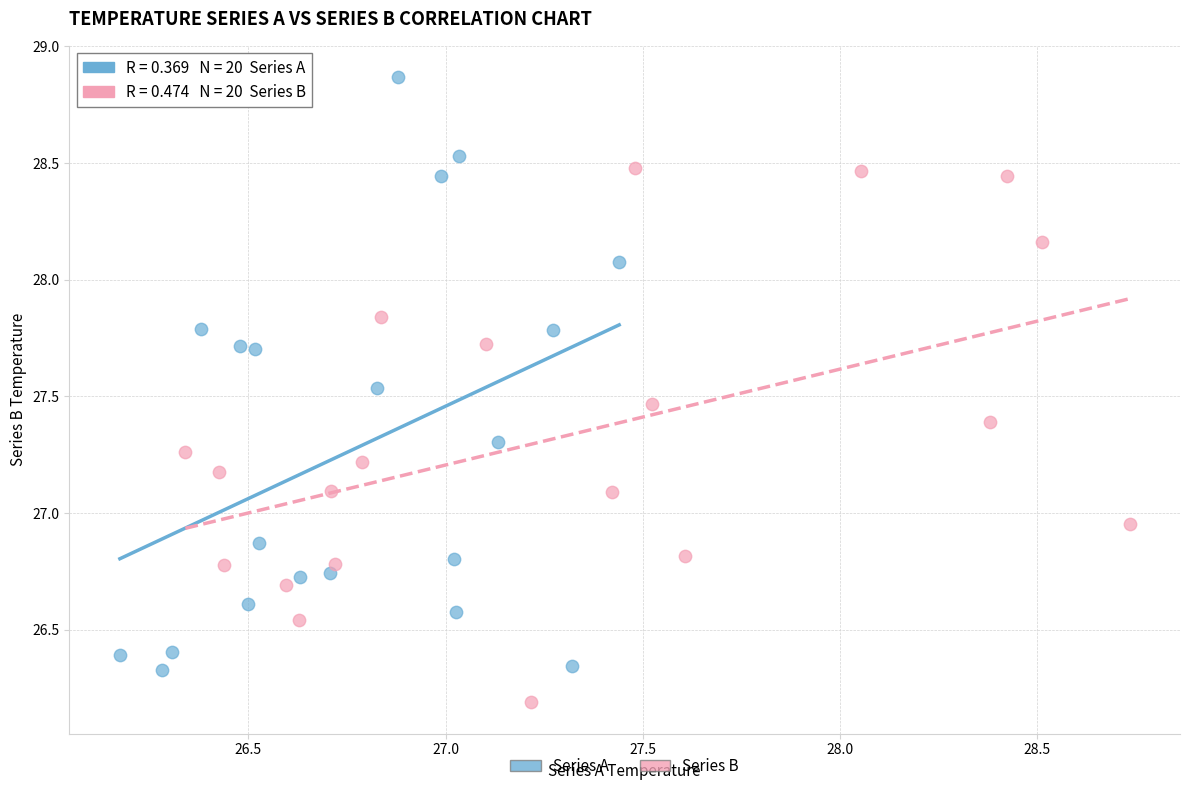

Which series reaches the maximum Y coordinate?

Series A